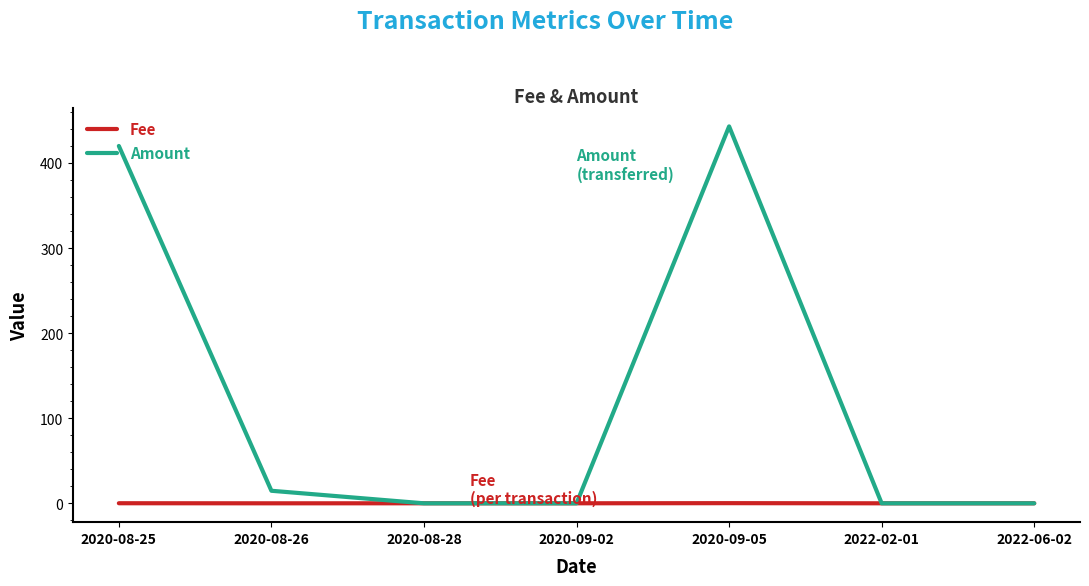

Which series has the widest spread of values?

Amount